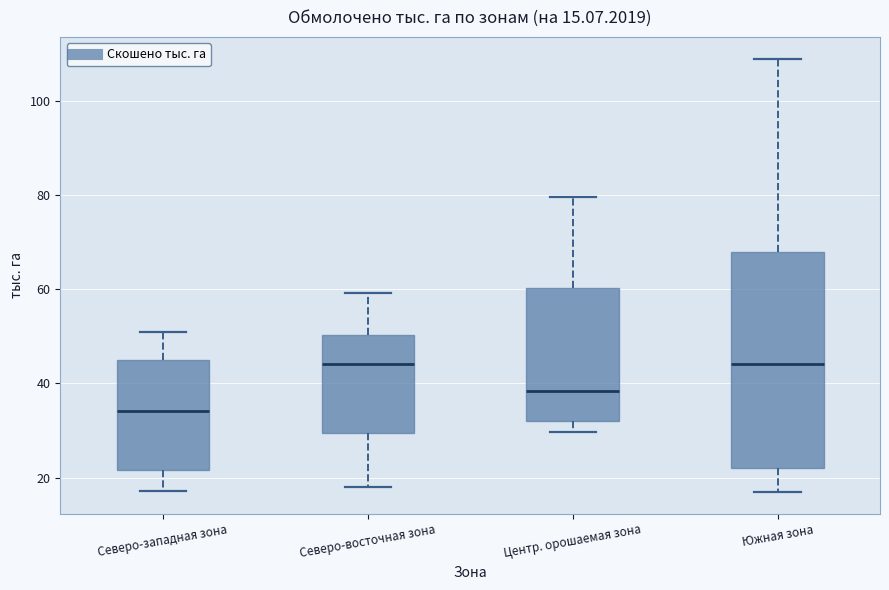

Which box is the tallest, from its lower edge to its upper edge?

Южная зона